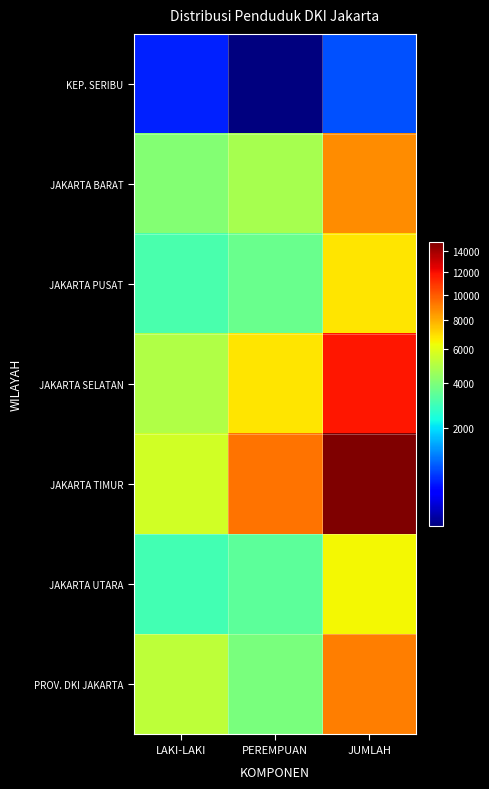

Reading left to right, what are all the values shown in this chart?

KEP. SERIBU: LAKI-LAKI=620	PEREMPUAN=260	JUMLAH=880
JAKARTA BARAT: LAKI-LAKI=4054	PEREMPUAN=4727	JUMLAH=8781
JAKARTA PUSAT: LAKI-LAKI=3107	PEREMPUAN=3649	JUMLAH=6756
JAKARTA SELATAN: LAKI-LAKI=4967	PEREMPUAN=6761	JUMLAH=11728
JAKARTA TIMUR: LAKI-LAKI=5581	PEREMPUAN=9372	JUMLAH=14953
JAKARTA UTARA: LAKI-LAKI=2983	PEREMPUAN=3421	JUMLAH=6404
PROV. DKI JAKARTA: LAKI-LAKI=5211	PEREMPUAN=3926	JUMLAH=9137